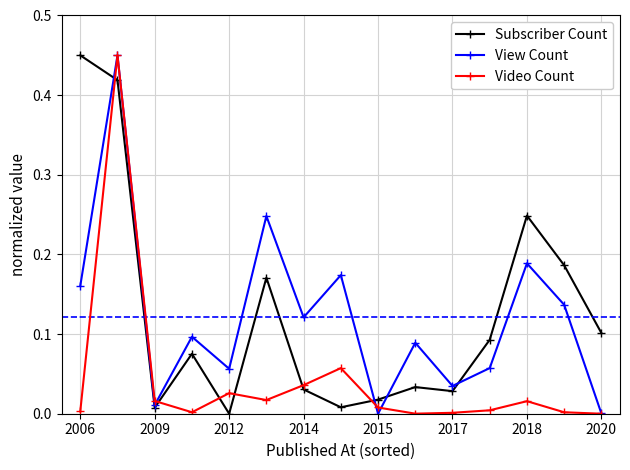

True or false: Video Count and Subscriber Count intersect in this chart.

True